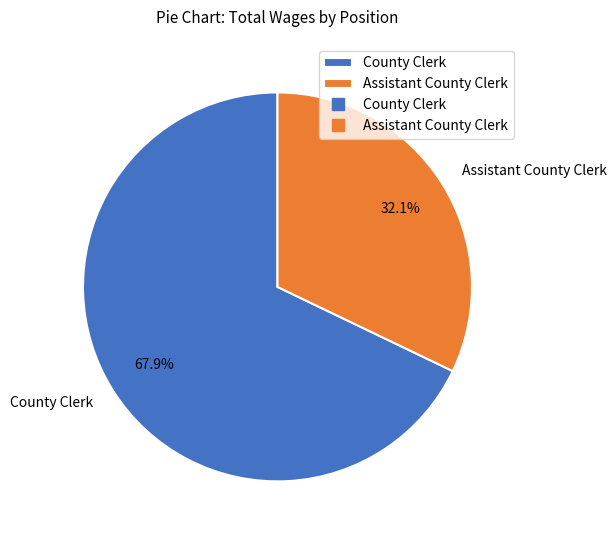

To the nearest percent, what portion does County Clerk represent?

68%